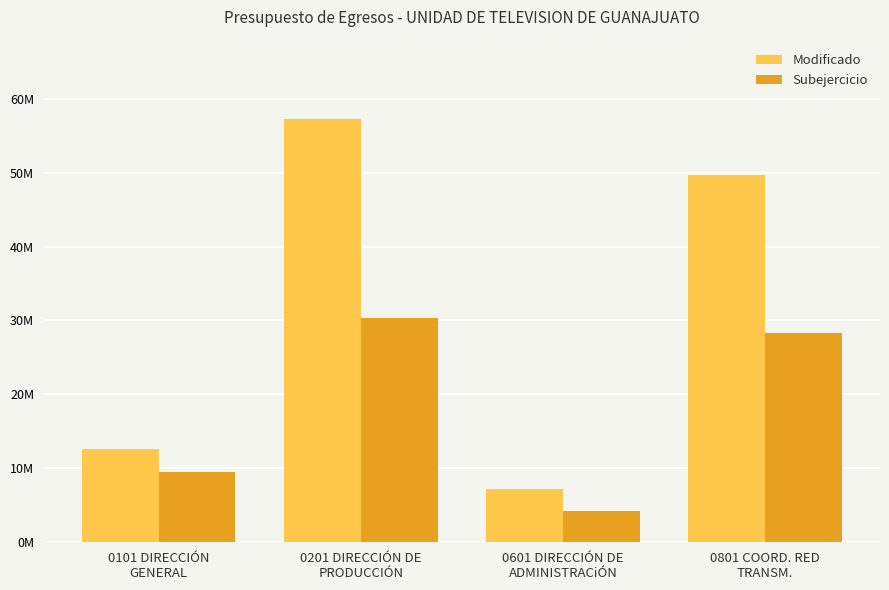

Which category has the lowest value across all series?

0601 DIRECCIÓN DE
ADMINISTRACiÓN